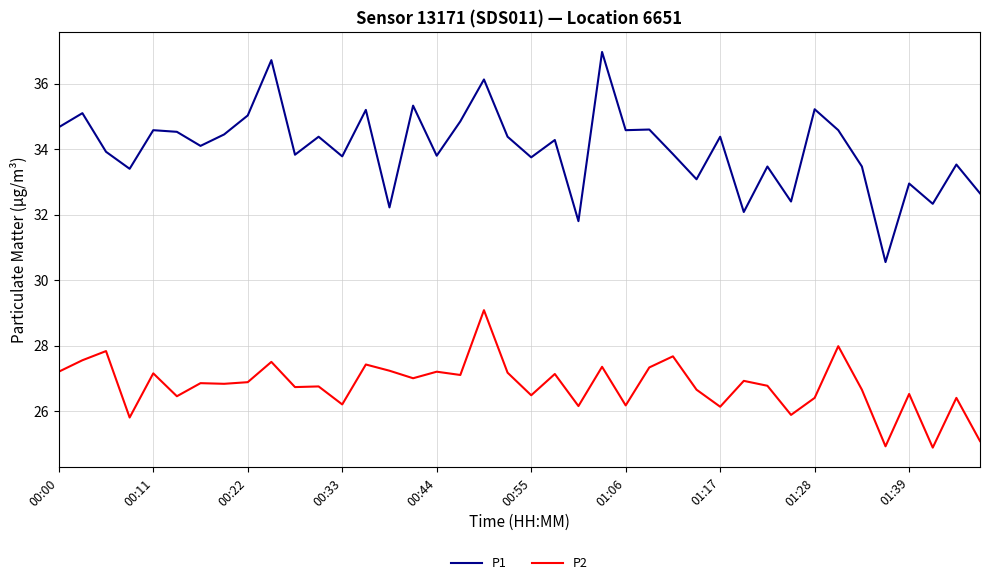

Which series has the largest total across all categories?

P1